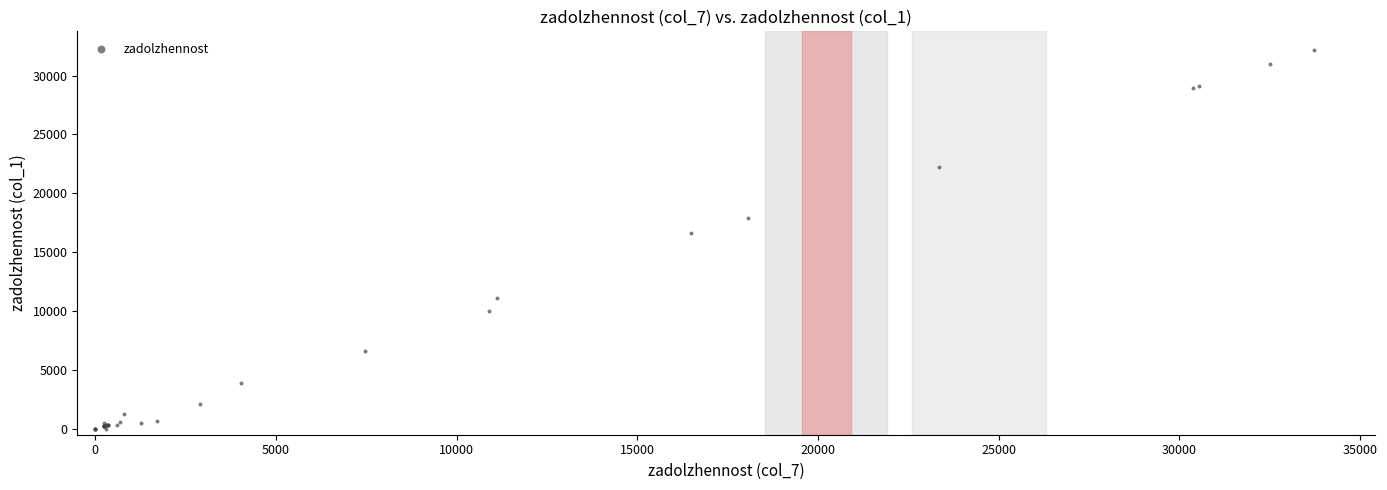

What Y value in the scatter plot is closest to 16072?

16600.6